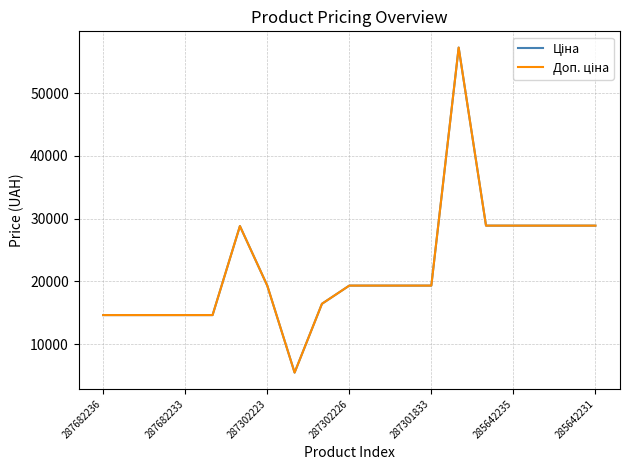

Reading left to right, extract all data points from this chart.

Ціна: 14649.6	14649.6	14649.6	14649.6	14649.6	28821.8	19343.1	5497.3	16448.2	19343.1	19343.1	19343.1	19343.1	57235.5	28890.3	28890.3	28890.3	28890.3	28890.3
Доп. ціна: 14649.6	14649.6	14649.6	14649.6	14649.6	28821.8	19343.1	5497.3	16448.2	19343.1	19343.1	19343.1	19343.1	57235.5	28890.3	28890.3	28890.3	28890.3	28890.3